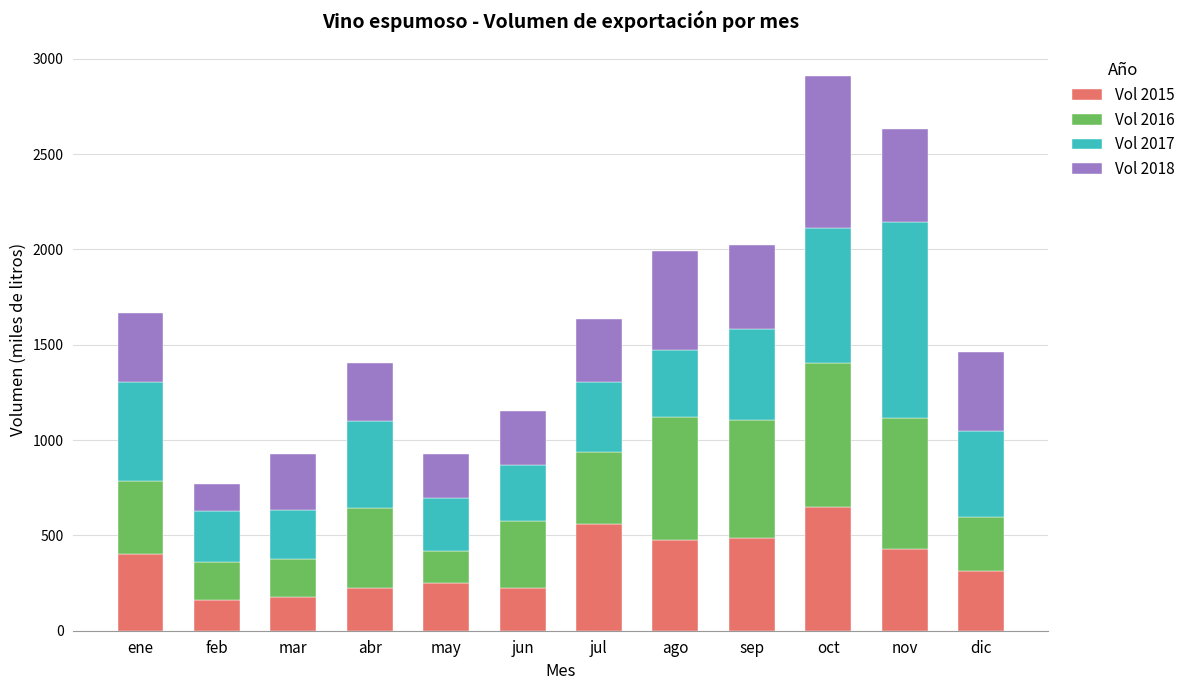

Which category has the highest value in the Vol 2015 series?

oct